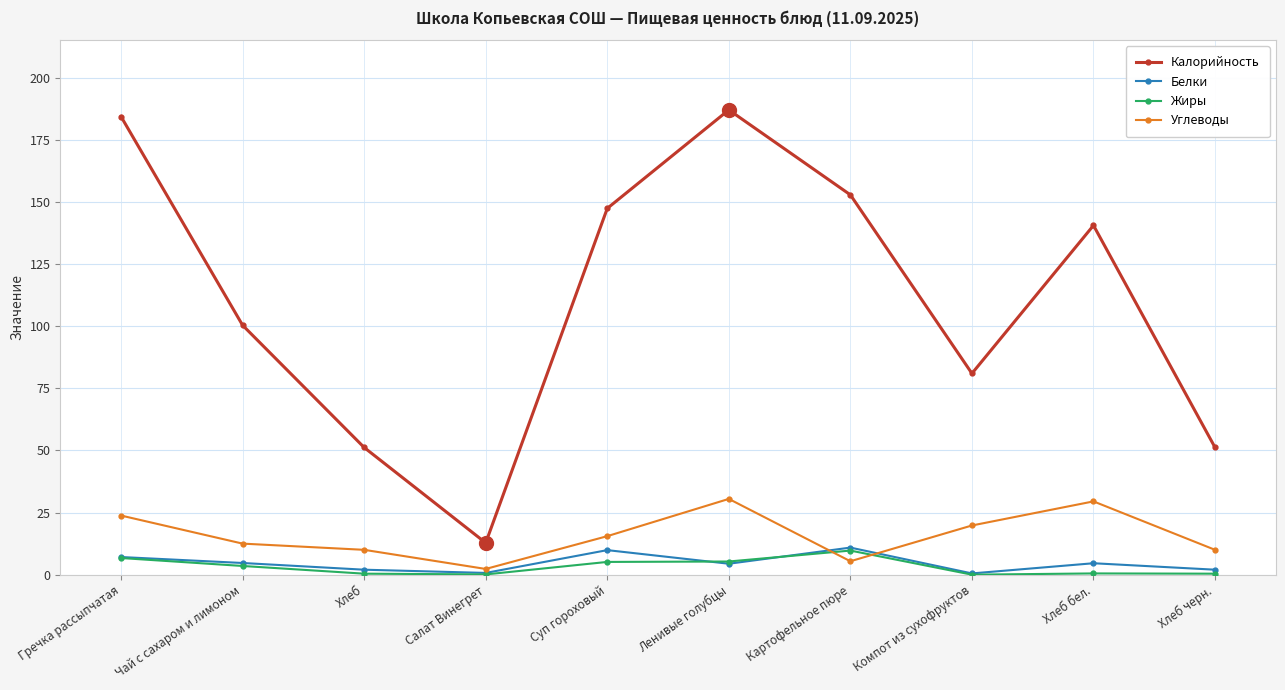

Does the chart display data point markers on the line(s)?

Yes